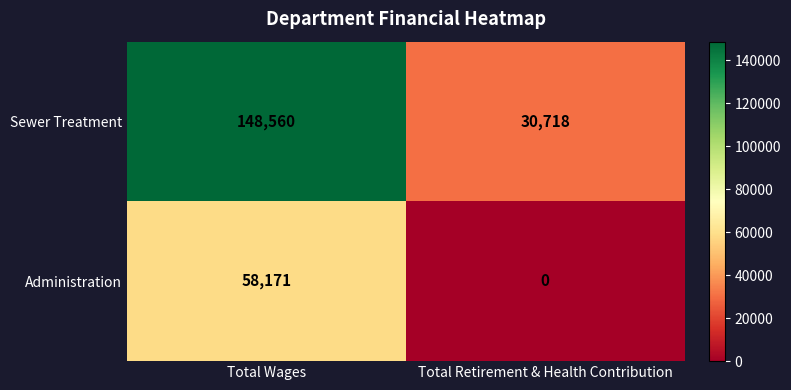

List the series in order of their overall mean, lowest first.

Administration, Sewer Treatment